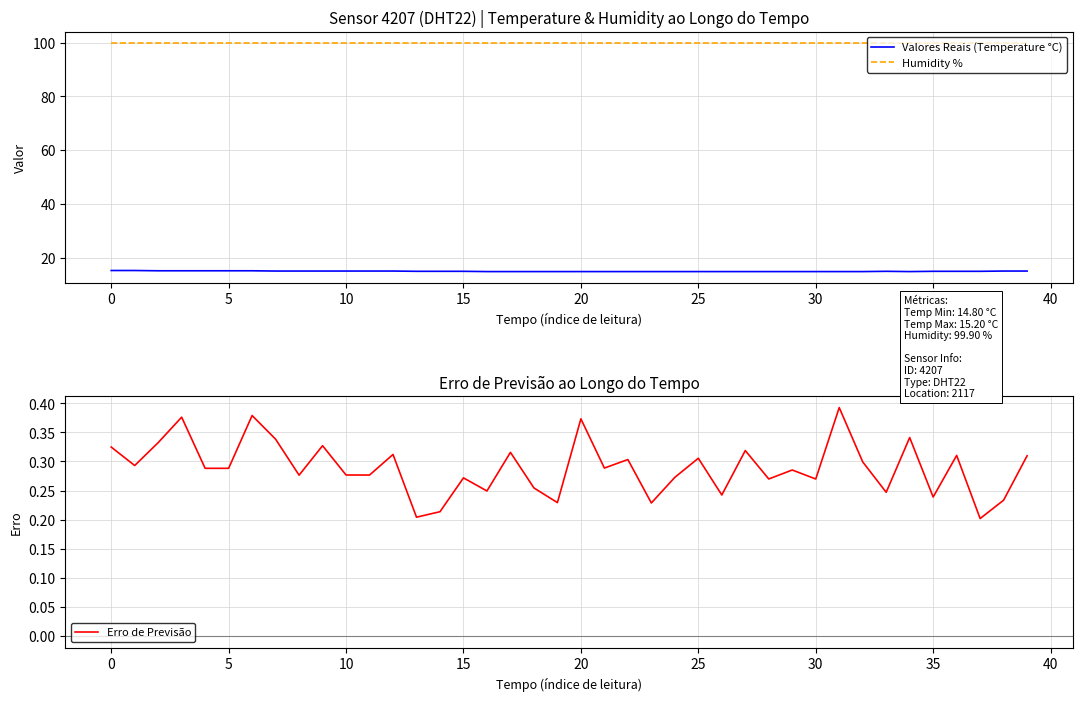

What is the label of the 15th point from the left?

14